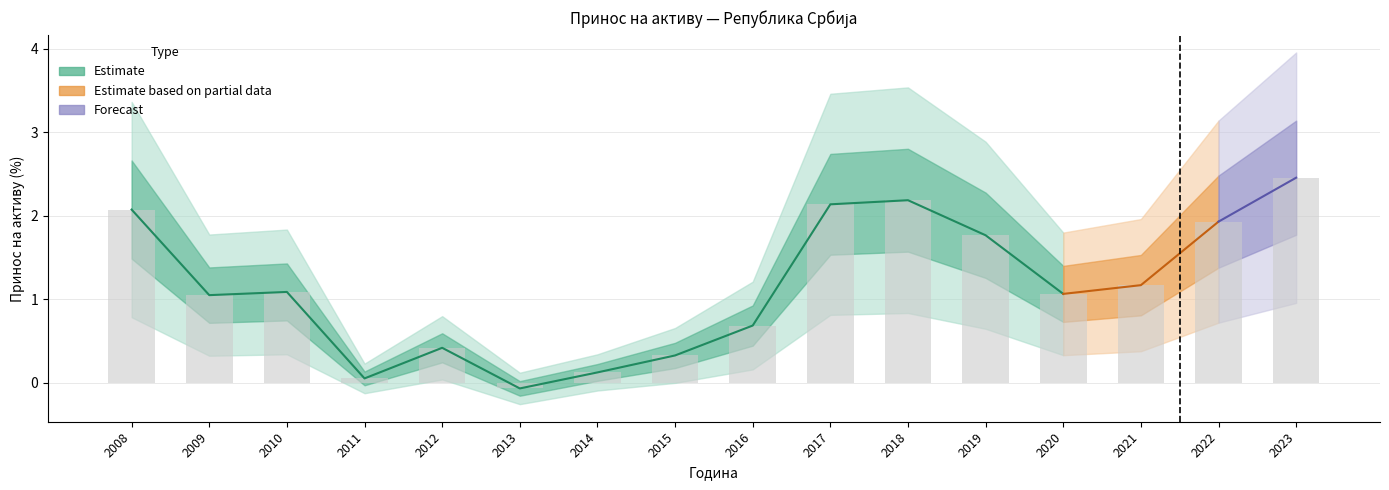

What is the difference between the values at 2012 and 2013?

0.5